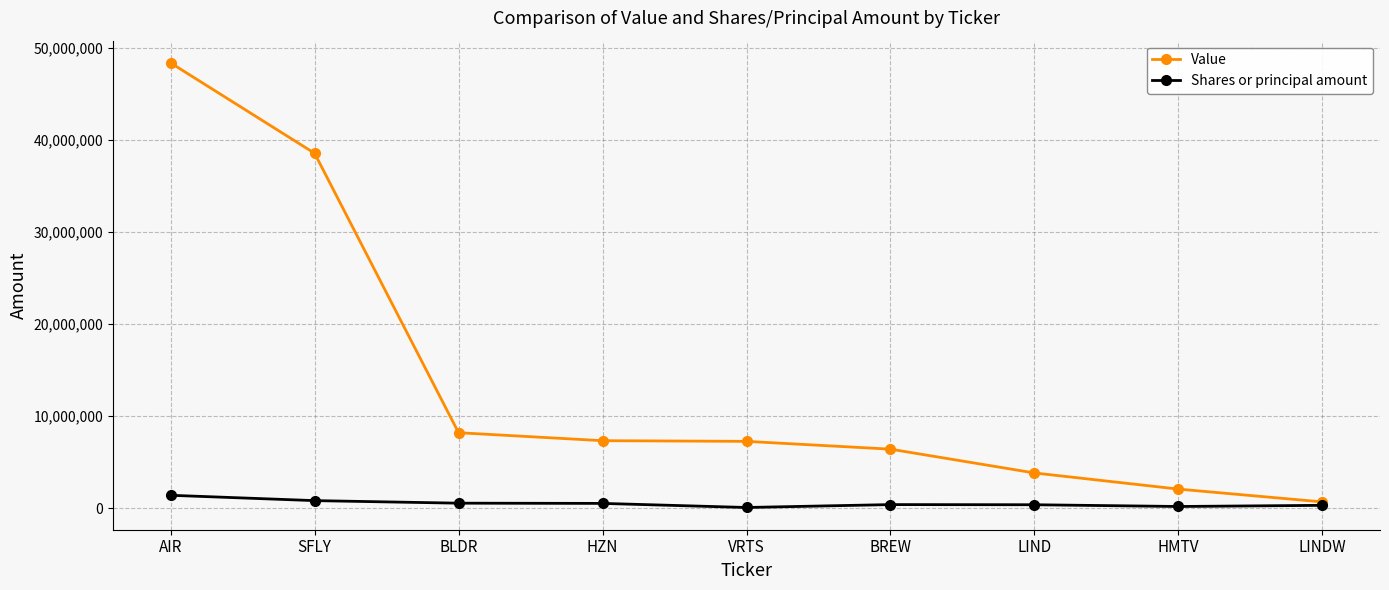

What is the value of the Shares or principal amount point at the 2nd from the left?

811609